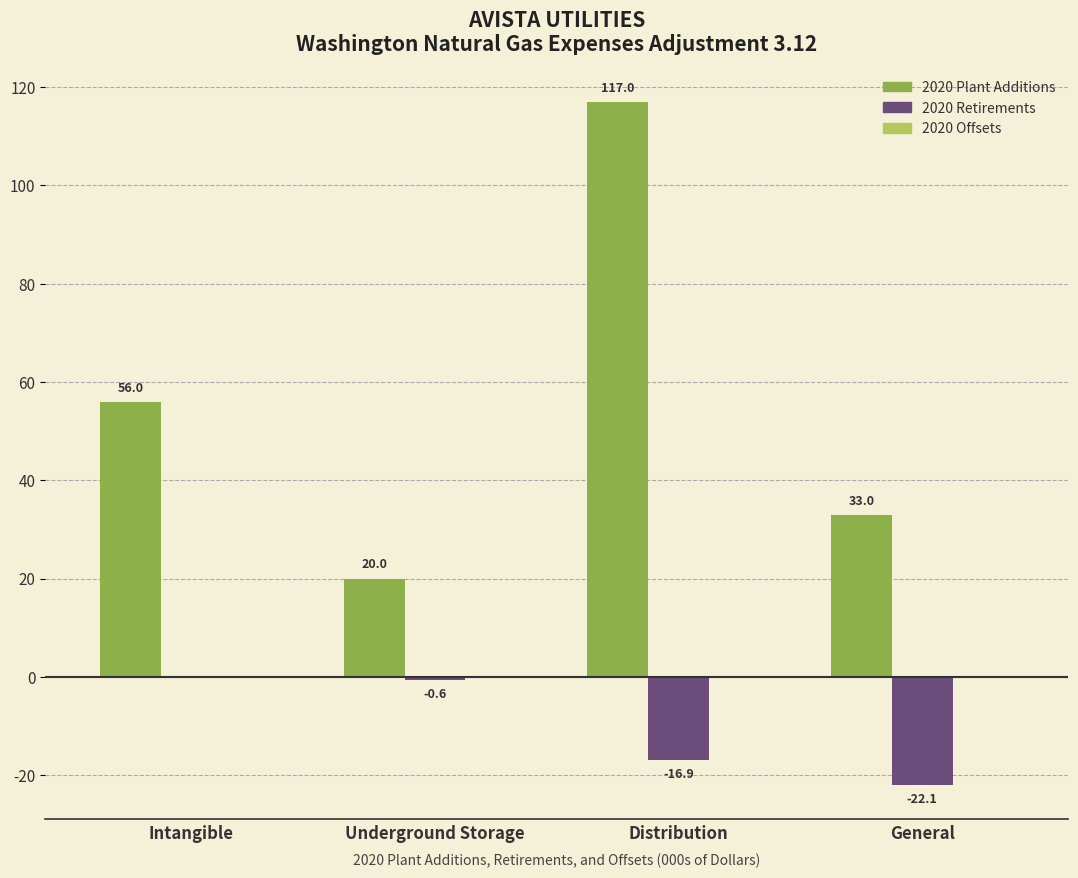

True or false: 2020 Plant Additions has a value of 68.0 at Distribution.

False